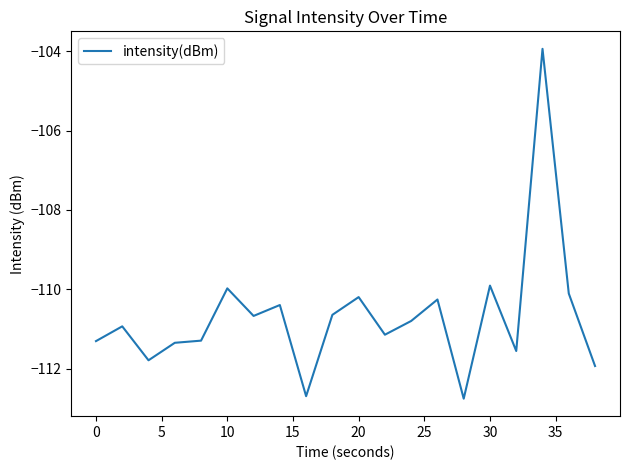

What is the maximum value shown in the chart?

-103.9